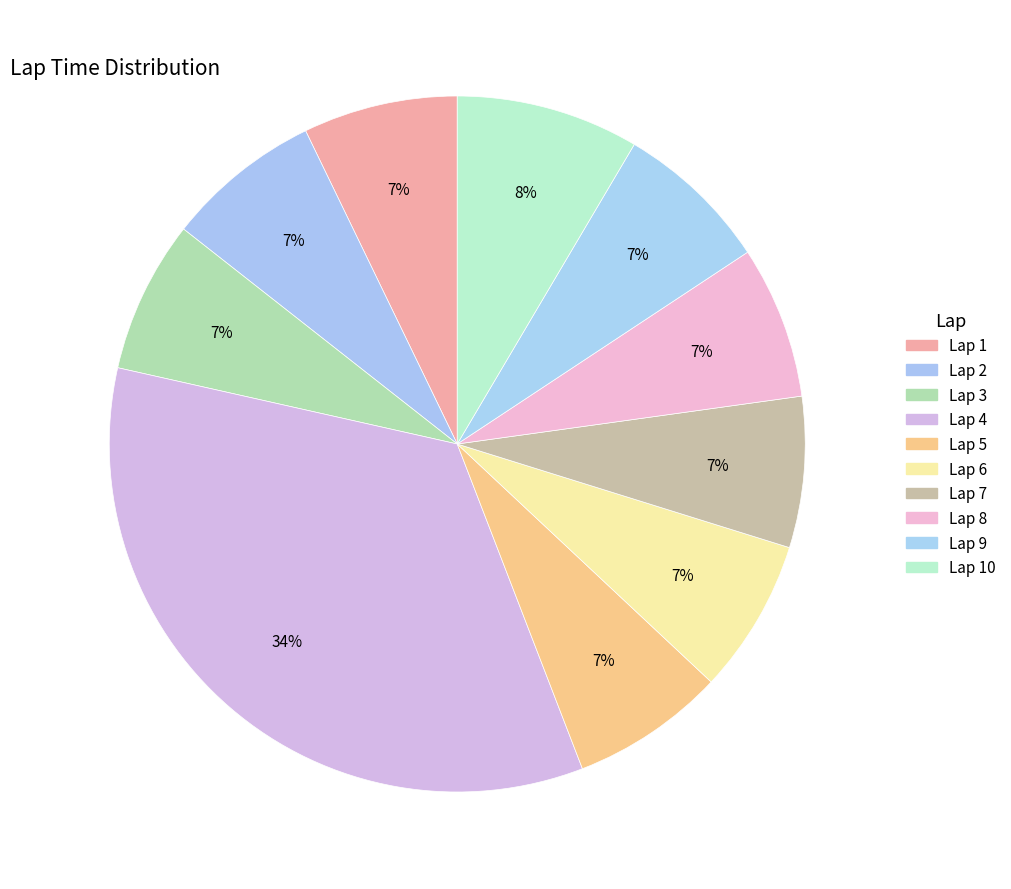

Which slice is the smallest?

Lap 7